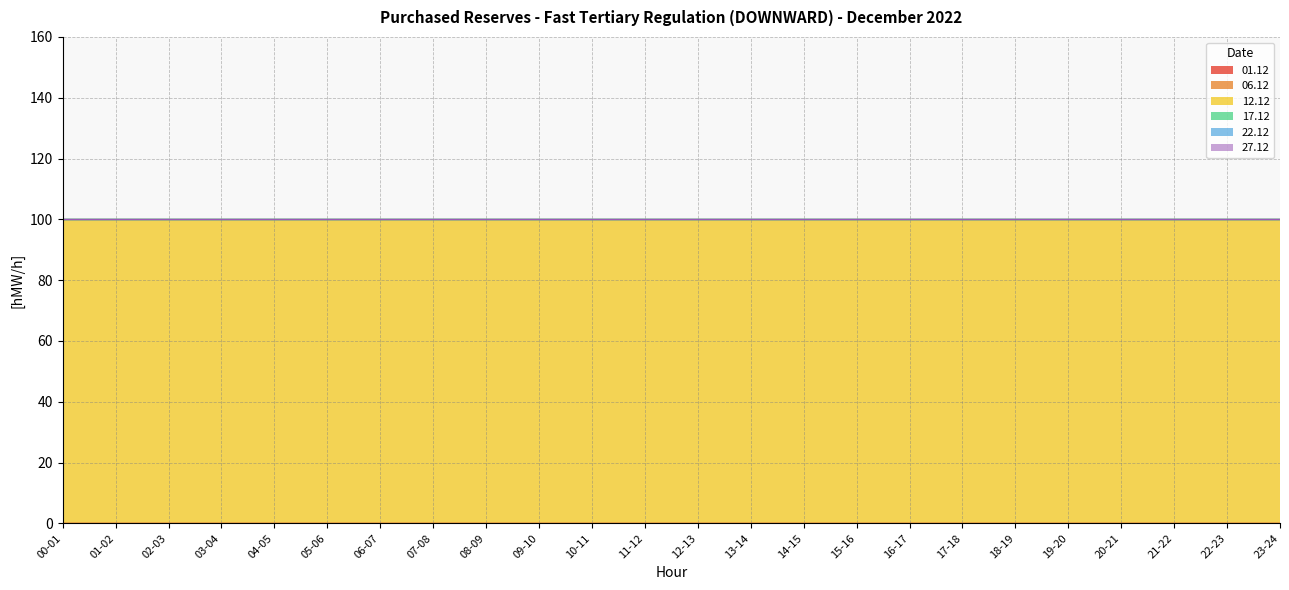

At which label is 12.12 closest to 100?

00-01